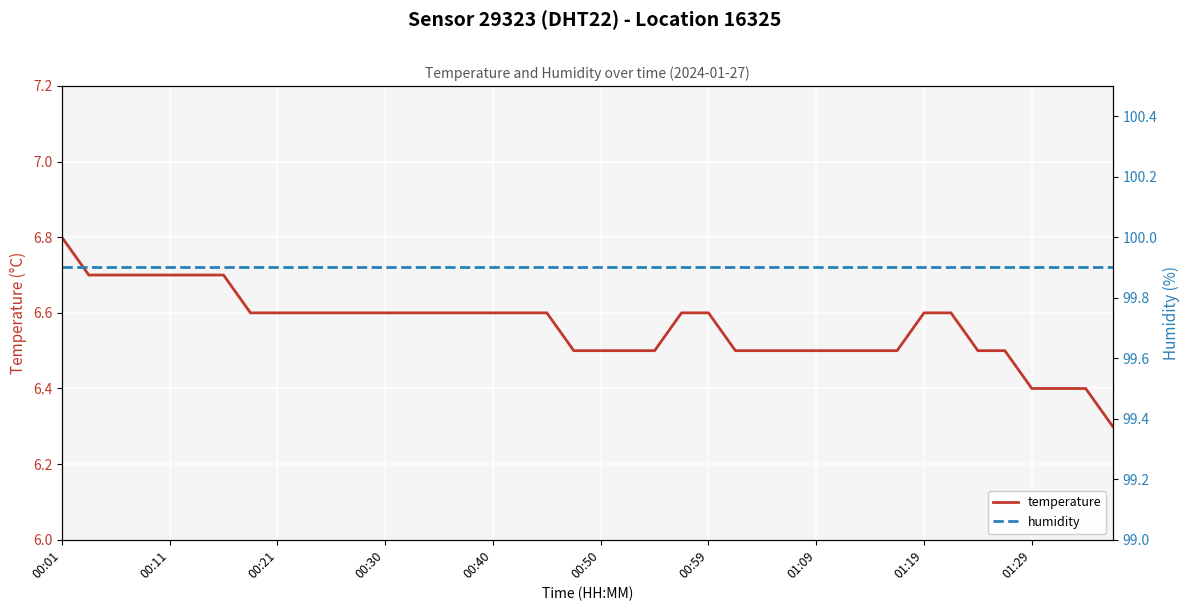

What is the minimum value for temperature?

6.3